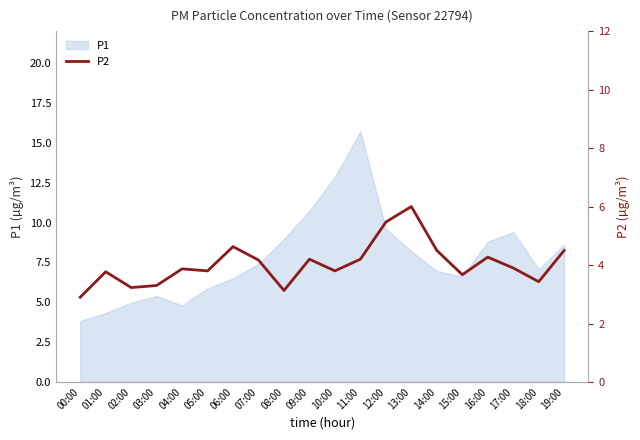

Which category has the highest value in the P1 series?

11:00